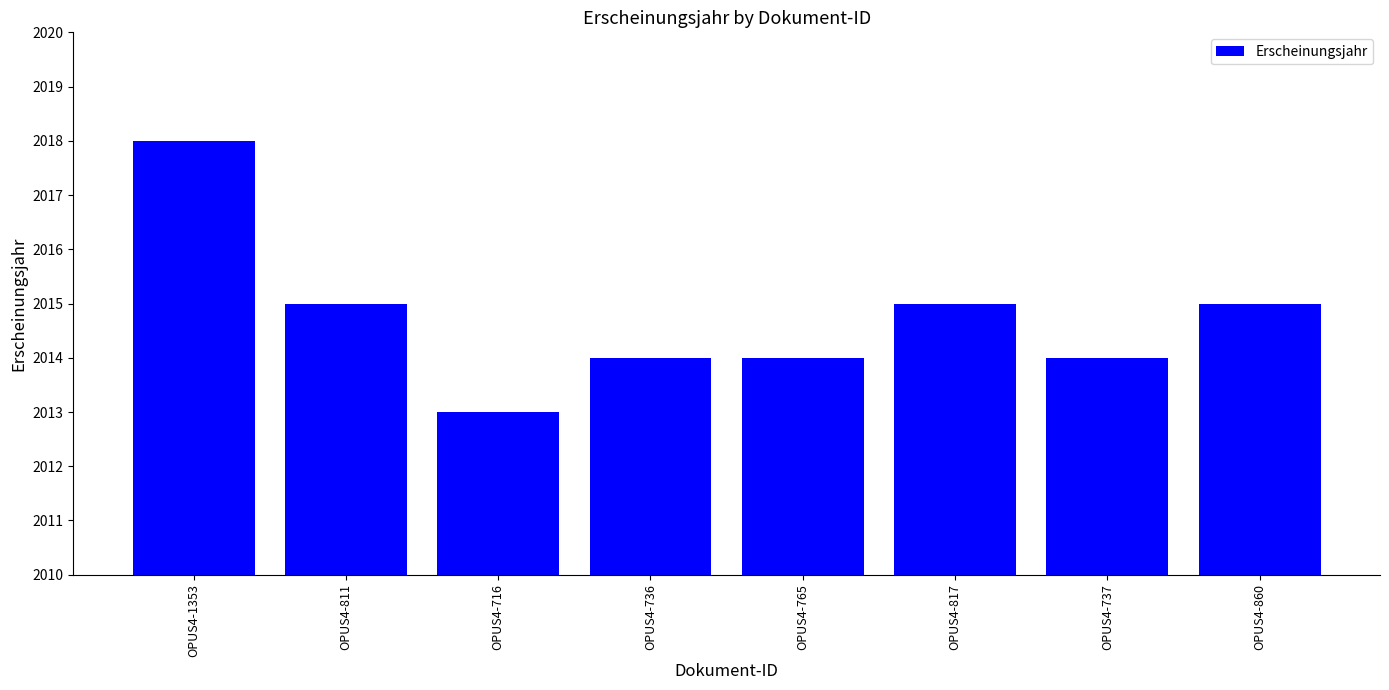

How many data points does each series have?

8